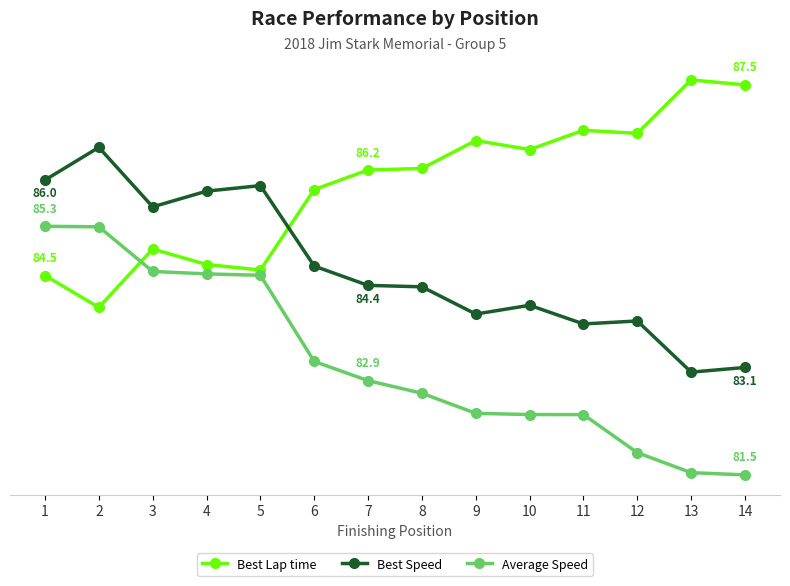

What is the value of the Best Speed point at the 10th from the left?

84.1